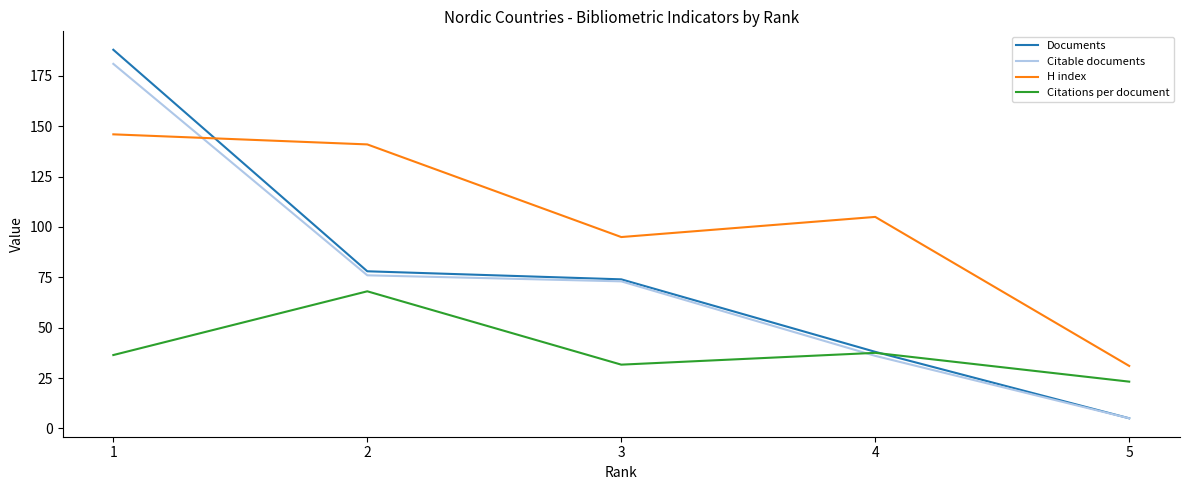

At how many categories does at least one series exceed 89?

4